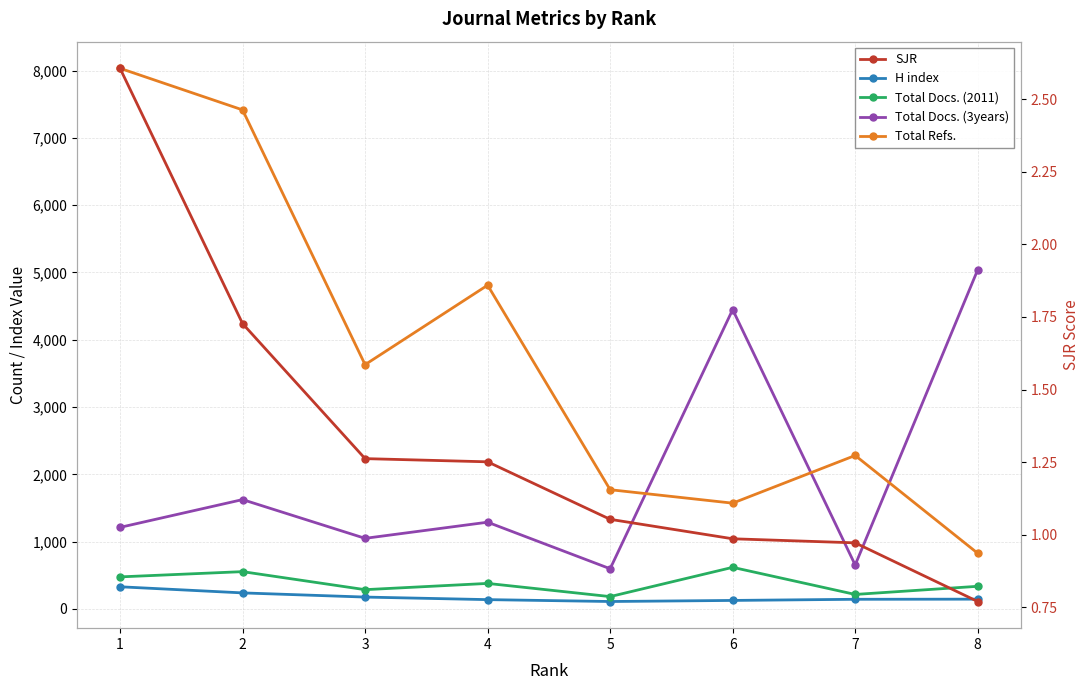

Is the value of Total Docs. (2011) at 3 greater than the value of SJR at 5?

Yes